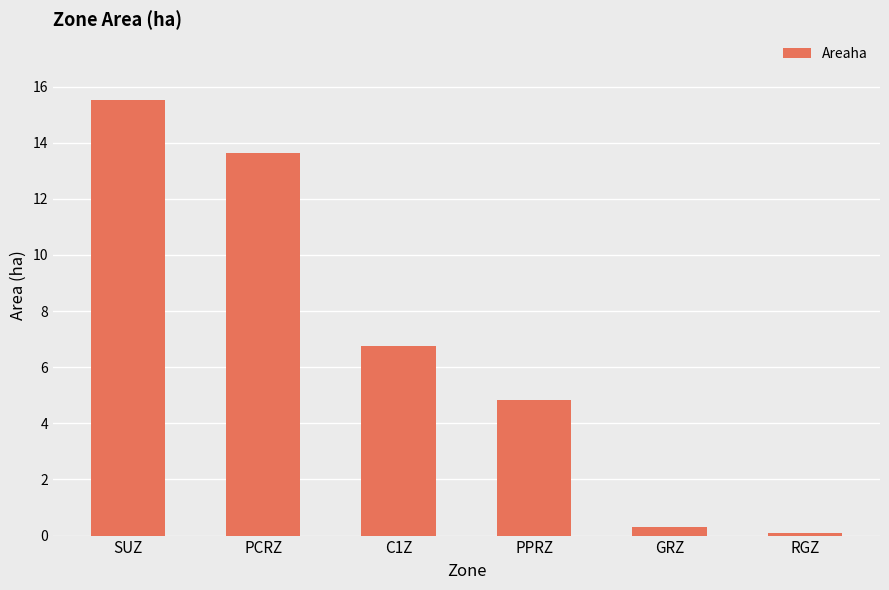

What is the minimum value shown in the chart?

0.1